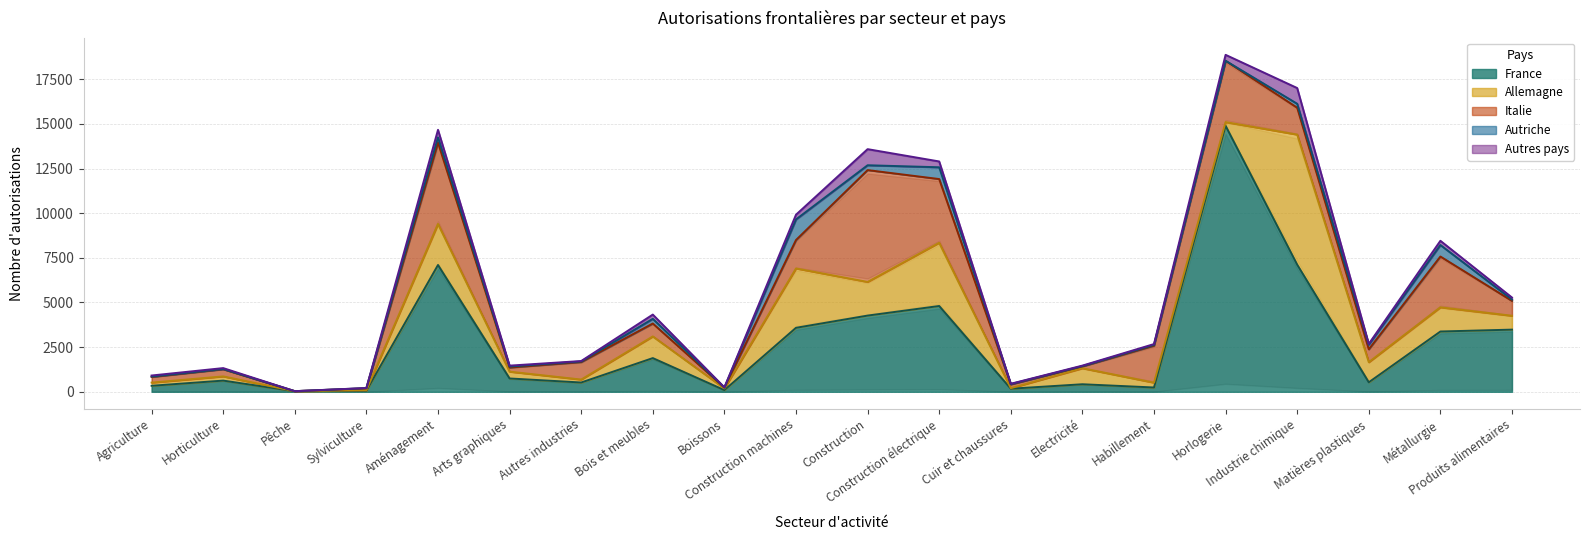

At which label does Autriche reach its minimum?

Pêche